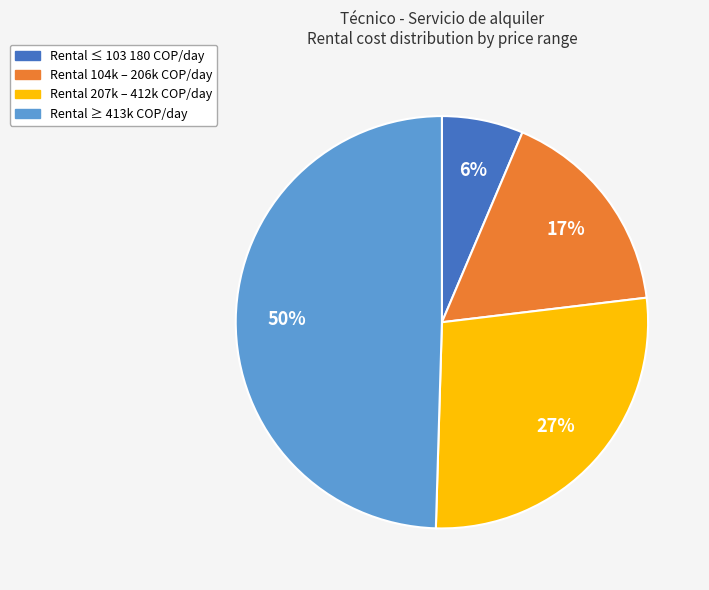

To the nearest percent, what is the average slice percentage?

25%